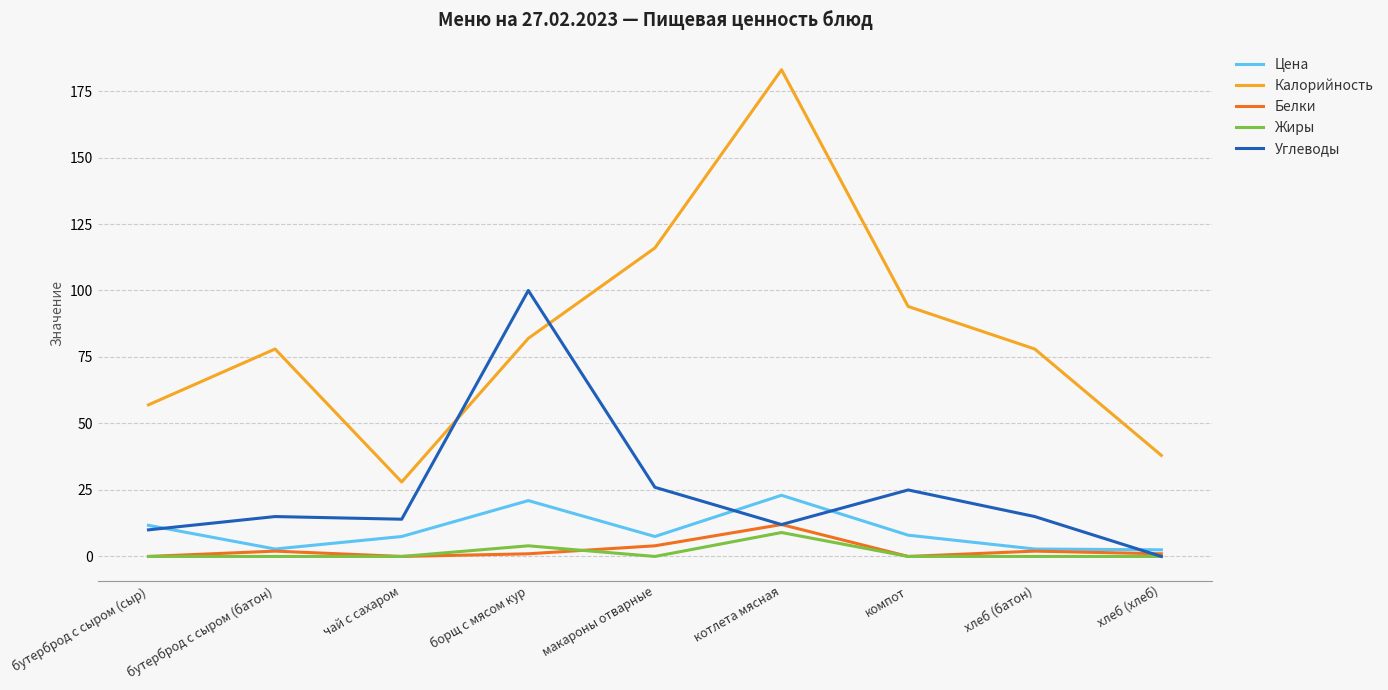

Which series has the largest total across all categories?

Калорийность